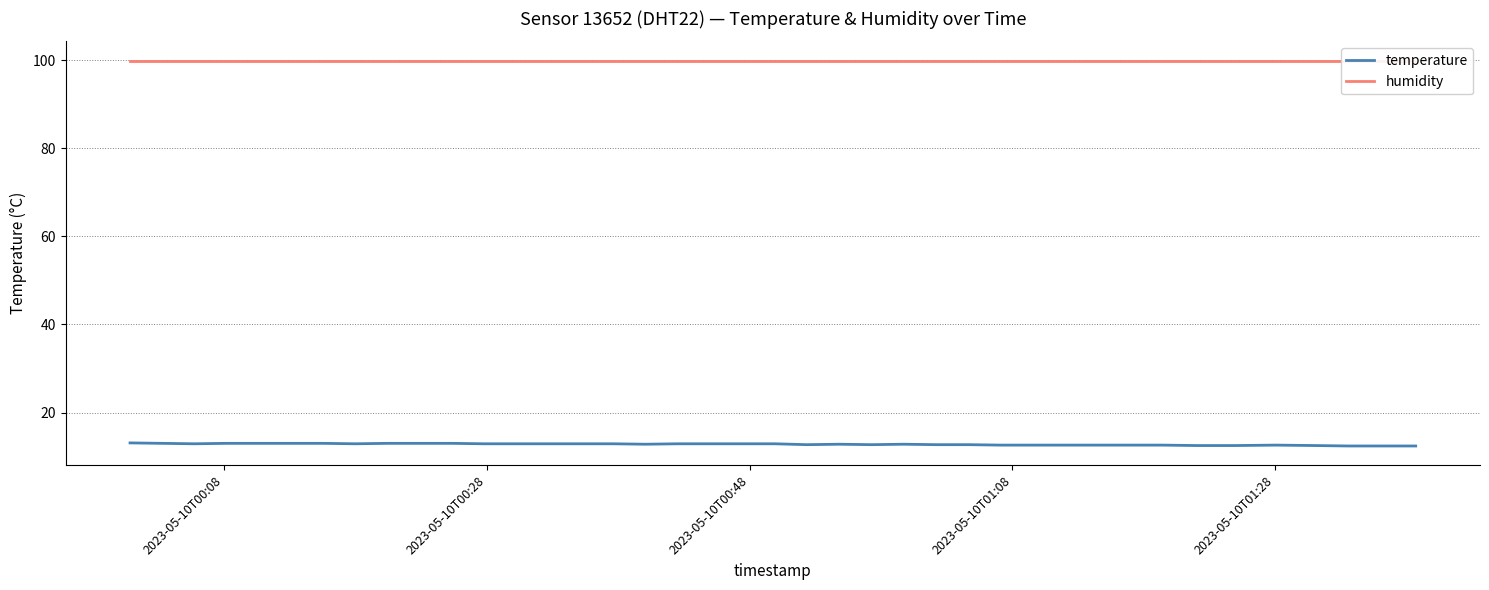

Count the temperature values in the range 12 to 13.

39